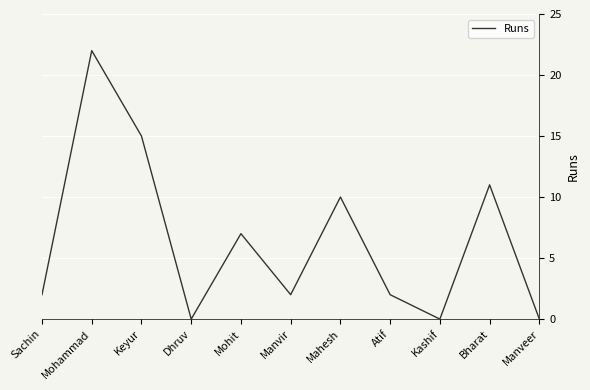

What is the difference between the values at Mohammad and Bharat?

11